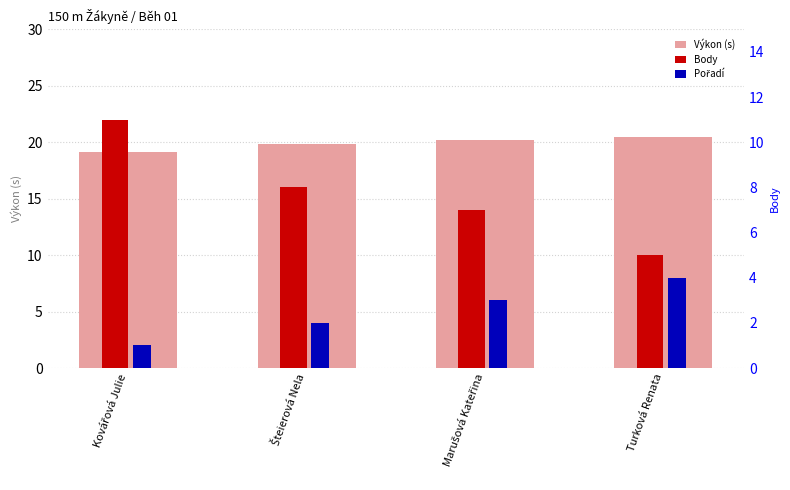

Rank the series at Kovářová Julie from highest to lowest value.

Výkon (s), Body, Pořadí